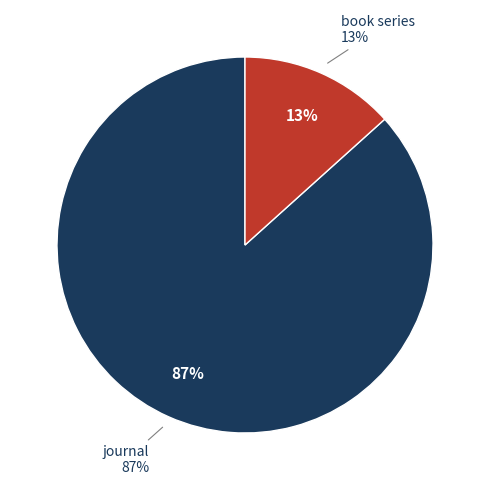

To the nearest percent, what portion does book series represent?

13%